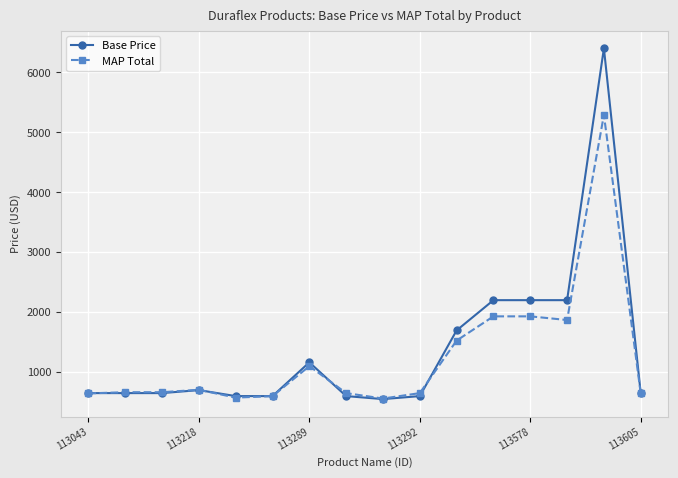

How many values in the Base Price series are below 649?

5